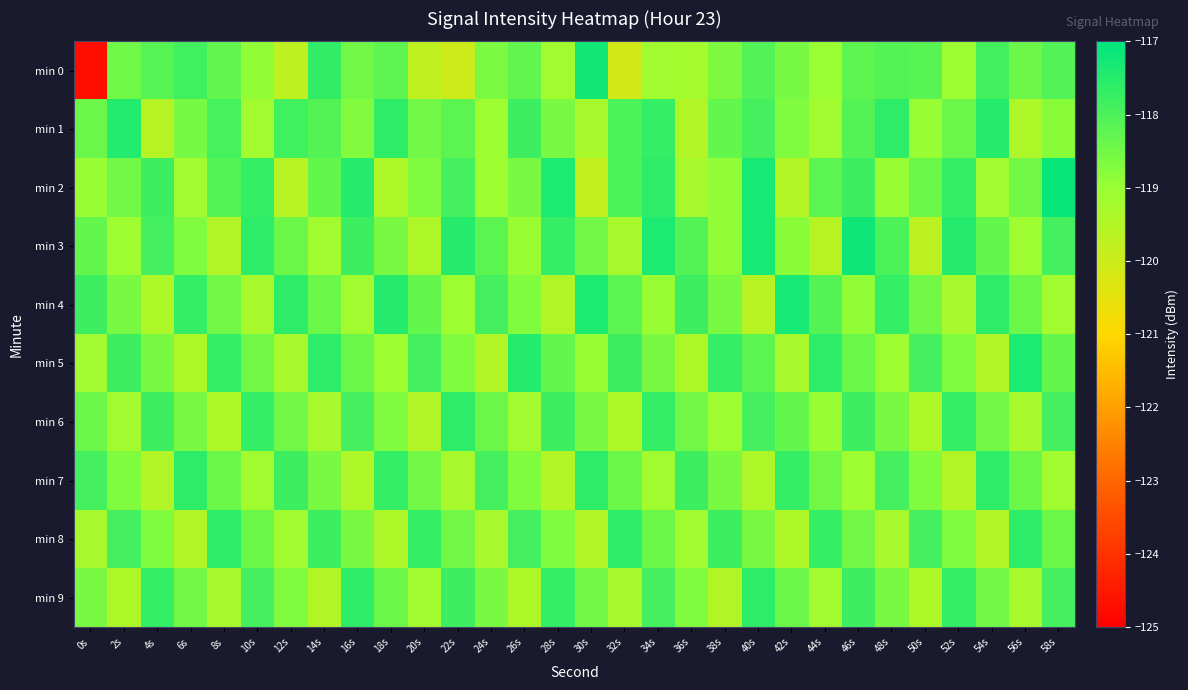

At 4s, list the series in order from largest to smallest.

min 9, min 2, min 6, min 3, min 0, min 5, min 8, min 4, min 7, min 1